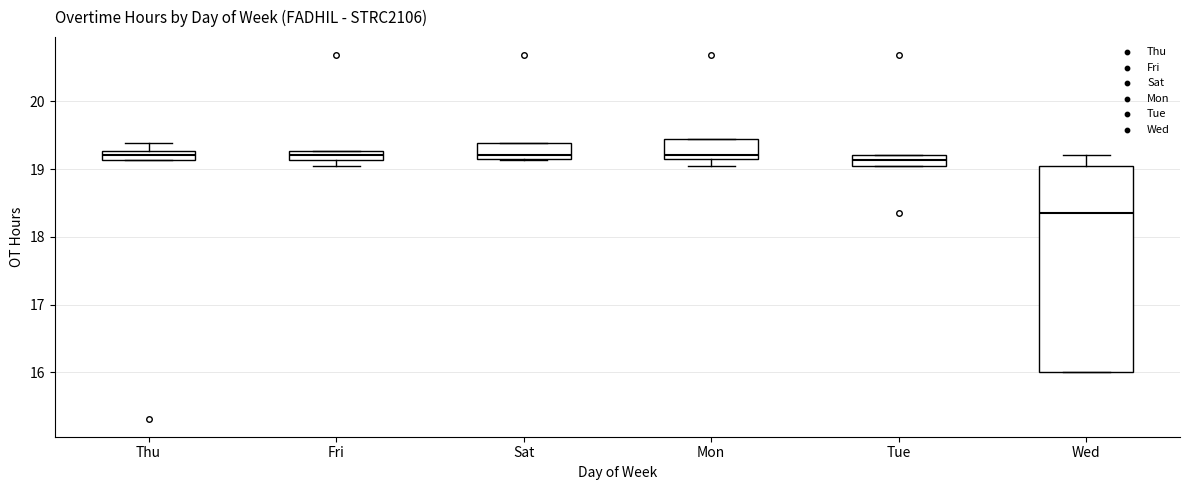

Which box has the lowest median line?

Wed